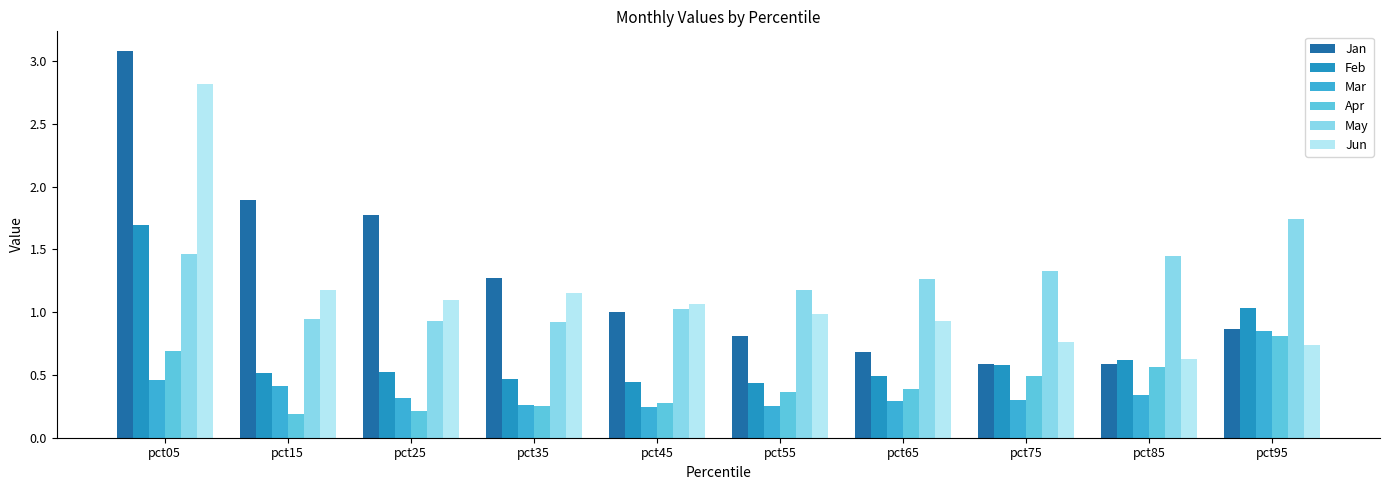

At which label does Jun reach its peak?

pct05